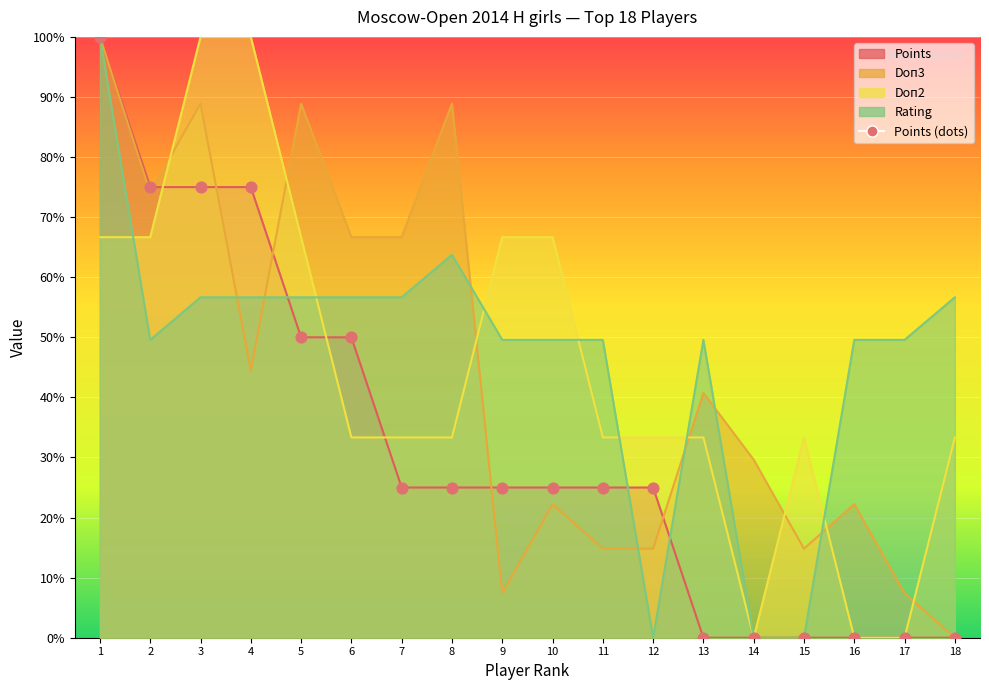

Between 12 and 6, which is larger?

6